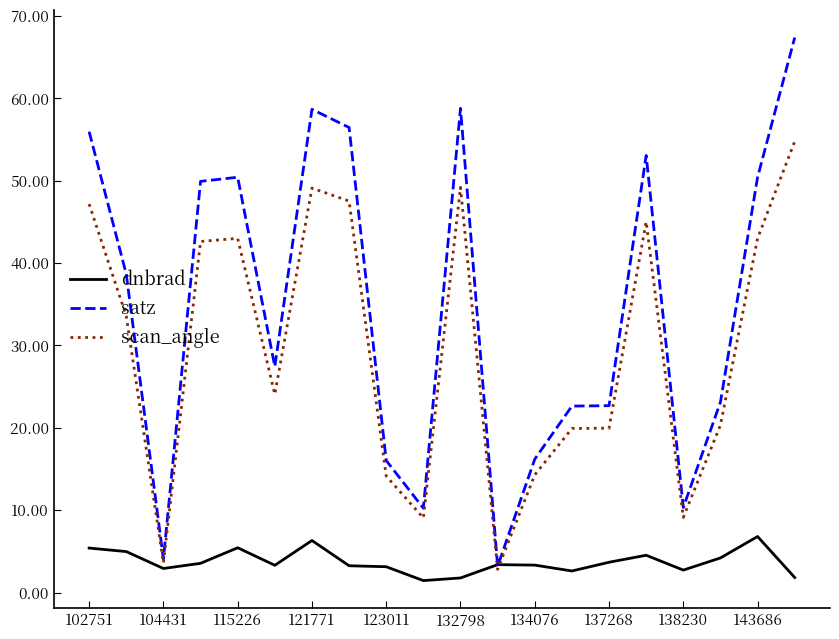

List the series in order of their overall mean, lowest first.

dnbrad, scan_angle, satz